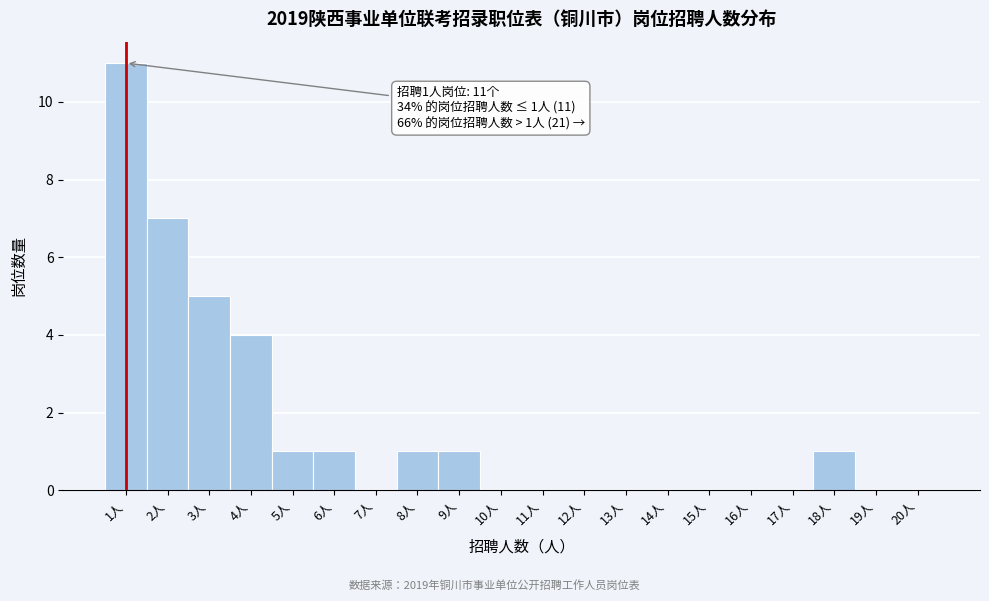

Reading right to left, transcribe all the data shown in this chart.

20人=0	19人=0	18人=1	17人=0	16人=0	15人=0	14人=0	13人=0	12人=0	11人=0	10人=0	9人=1	8人=1	7人=0	6人=1	5人=1	4人=4	3人=5	2人=7	1人=11